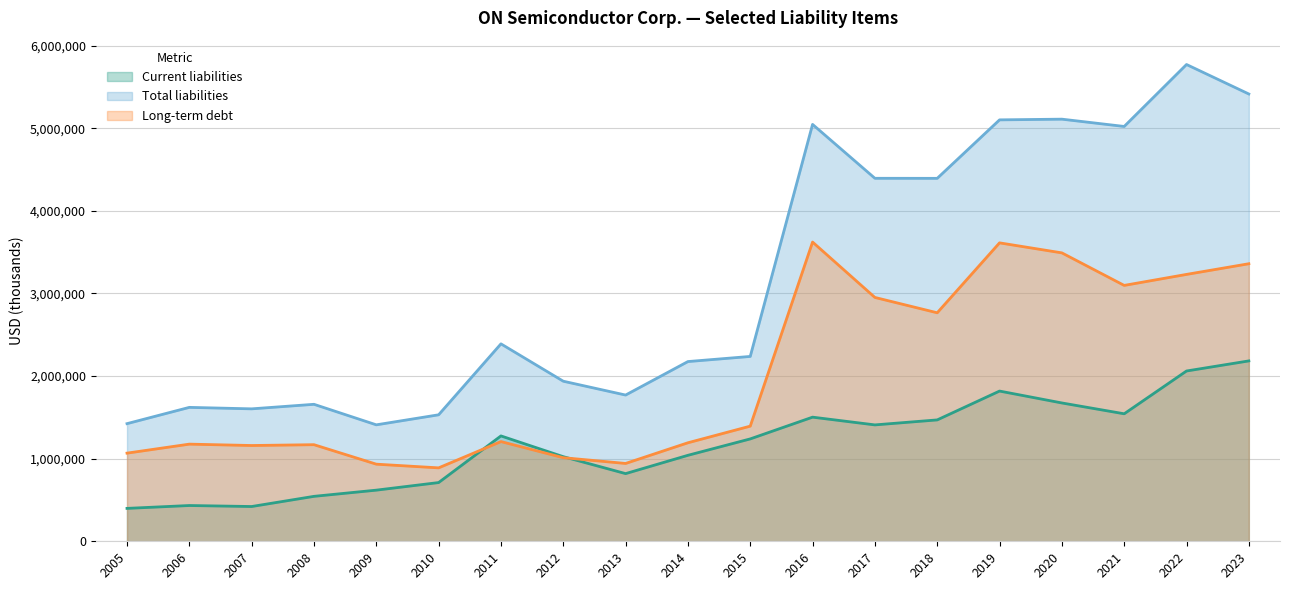

True or false: Long-term debt has a value of 6075623 at 2019.

False